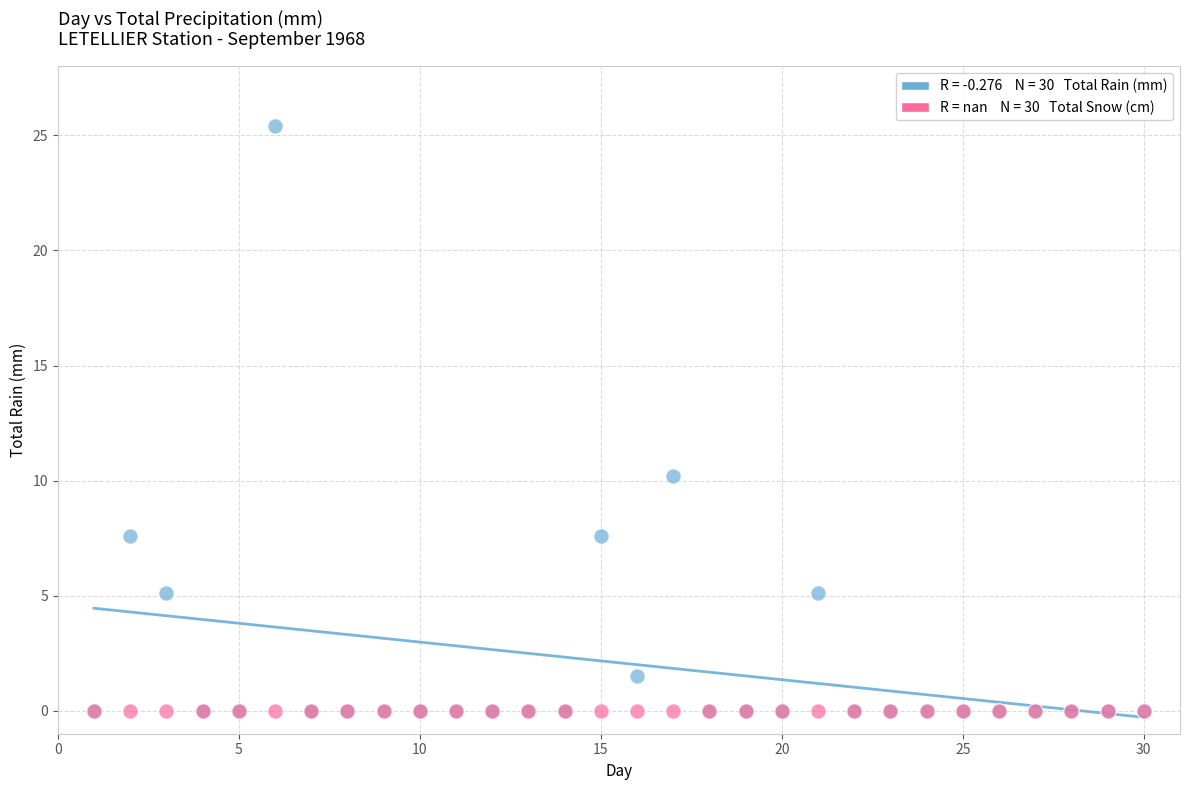

Across all series, what Y value is closest to 12?

10.2